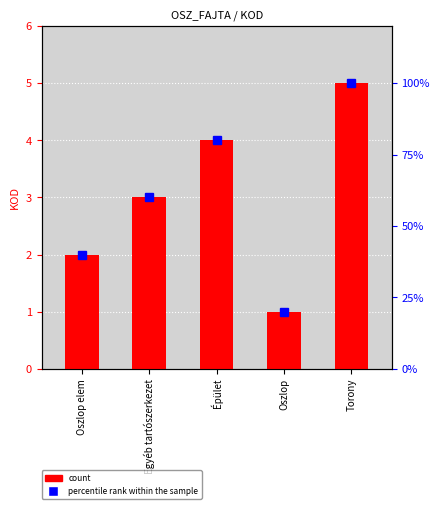

What is the value of the KOD bar at the 1st from the left?

2